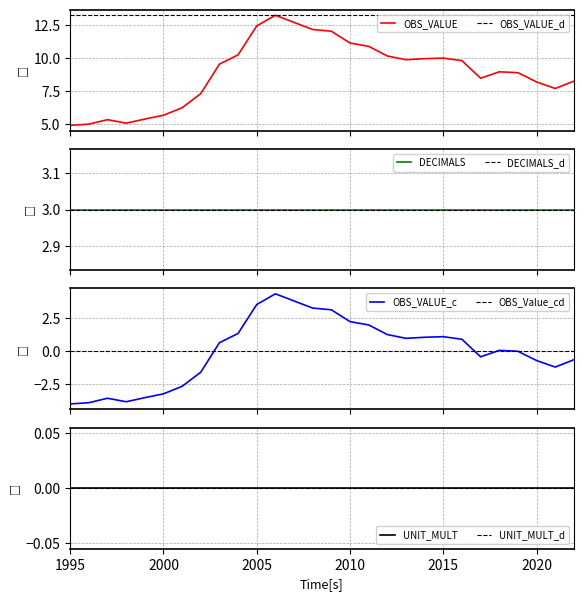

Which has a higher value, 2004 or 2008?

2008